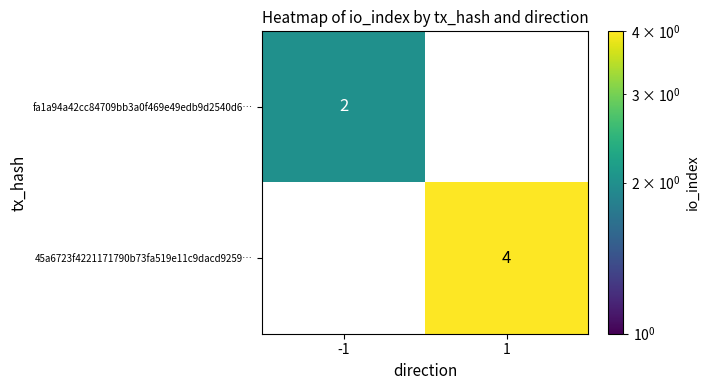

Which series changed the most between -1 and 1?

45a6723f4221171790b73fa519e11c9dacd9259…